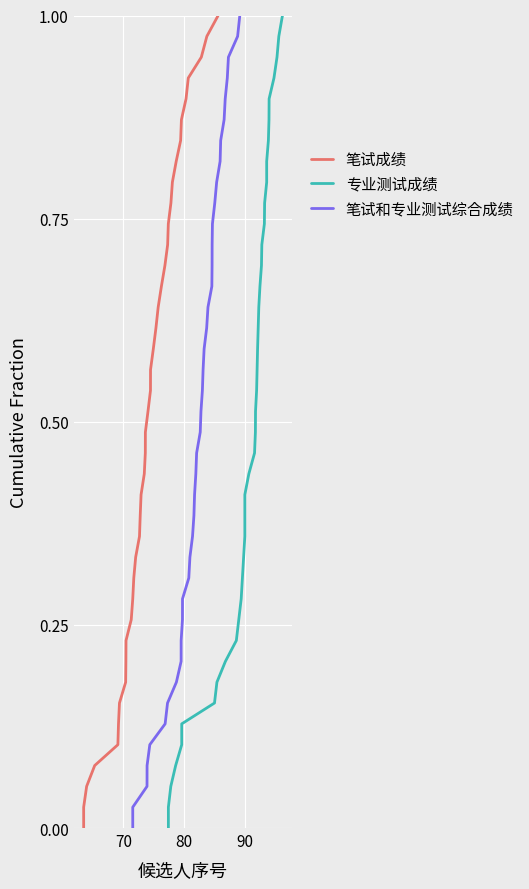

Reading left to right, what are all the values shown in this chart?

笔试成绩: 0.0	0.0	0.1	0.1	0.1	0.1	0.2	0.2	0.2	0.2	0.3	0.3	0.3	0.3	0.4	0.4	0.4	0.4	0.5	0.5	0.5	0.5	0.6	0.6	0.6	0.6	0.7	0.7	0.7	0.7	0.8	0.8	0.8	0.8	0.9	0.9	0.9	0.9	1.0	1.0
专业测试成绩: 0.0	0.0	0.1	0.1	0.1	0.1	0.2	0.2	0.2	0.2	0.3	0.3	0.3	0.3	0.4	0.4	0.4	0.4	0.5	0.5	0.5	0.5	0.6	0.6	0.6	0.6	0.7	0.7	0.7	0.7	0.8	0.8	0.8	0.8	0.9	0.9	0.9	0.9	1.0	1.0
笔试和专业测试综合成绩: 0.0	0.0	0.1	0.1	0.1	0.1	0.2	0.2	0.2	0.2	0.3	0.3	0.3	0.3	0.4	0.4	0.4	0.4	0.5	0.5	0.5	0.5	0.6	0.6	0.6	0.6	0.7	0.7	0.7	0.7	0.8	0.8	0.8	0.8	0.9	0.9	0.9	0.9	1.0	1.0